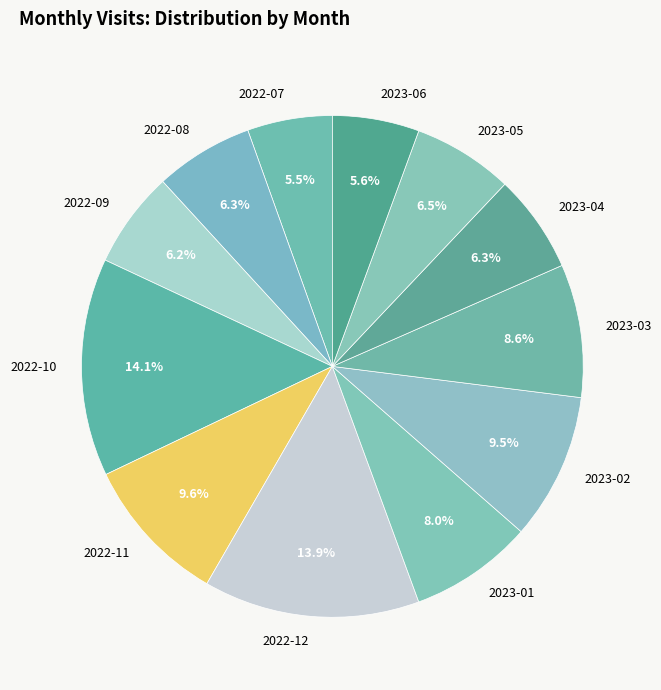

What is the ratio of the value at 2022-09 to the value at 2023-02?

0.7